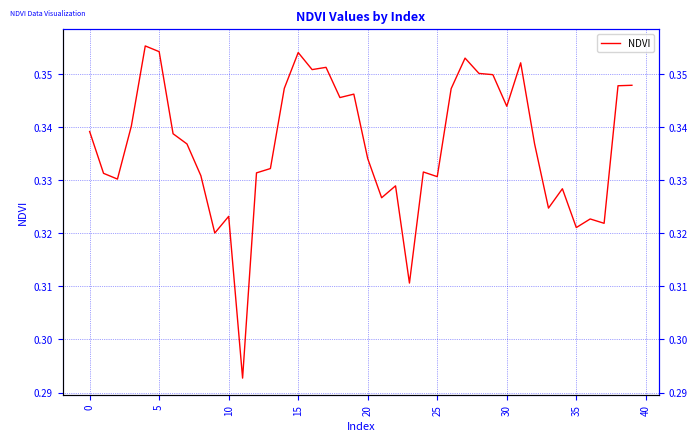

Reading right to left, extract all data points from this chart.

0.3	0.3	0.3	0.3	0.3	0.3	0.3	0.3	0.4	0.3	0.3	0.4	0.4	0.3	0.3	0.3	0.3	0.3	0.3	0.3	0.3	0.3	0.4	0.4	0.4	0.3	0.3	0.3	0.3	0.3	0.3	0.3	0.3	0.3	0.4	0.4	0.3	0.3	0.3	0.3